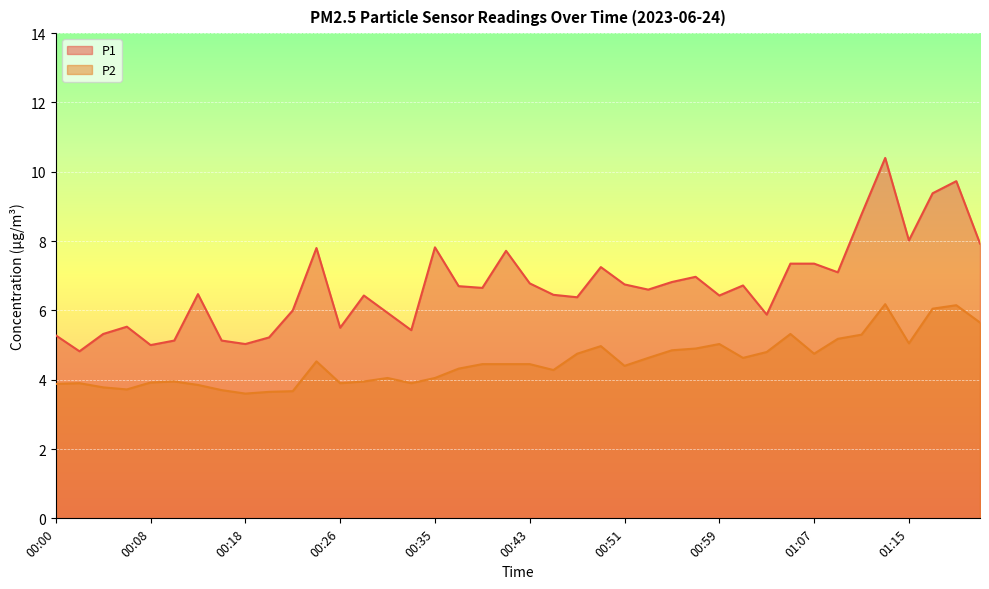

What is the label of the 2nd point from the right?

01:20